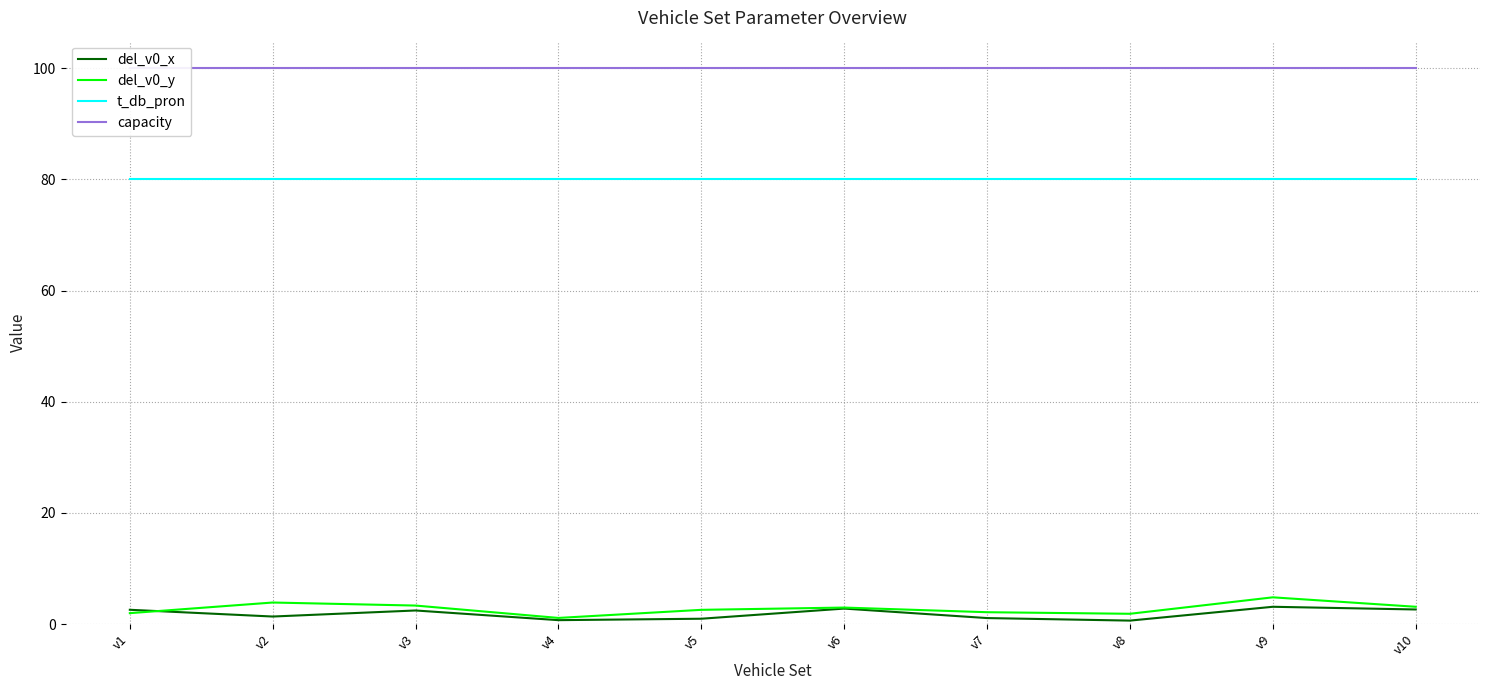

How many lines are shown in the chart?

4